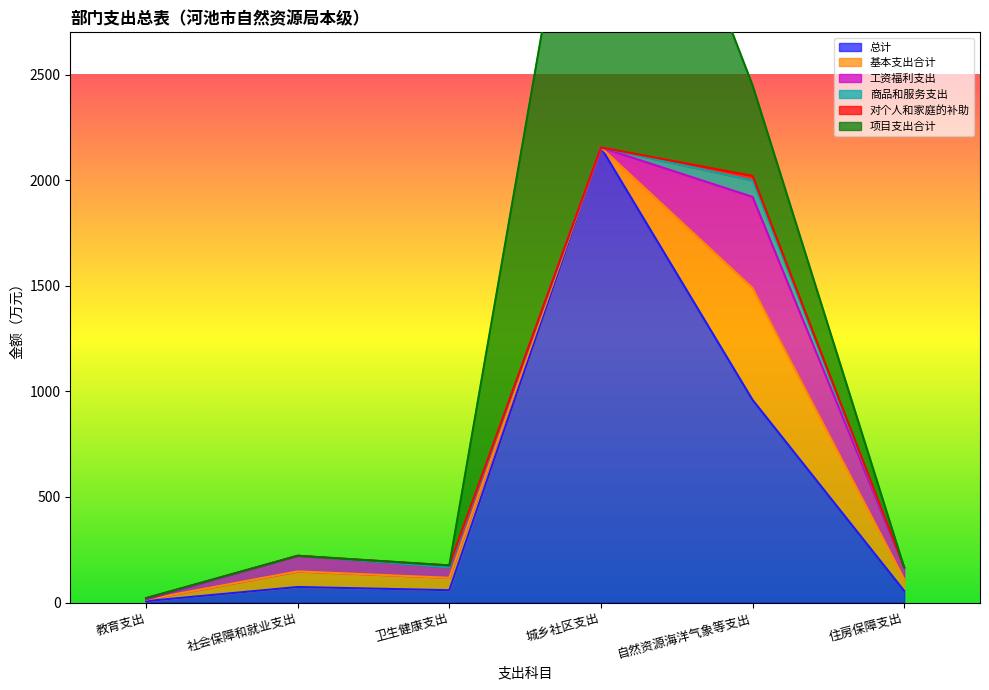

Where is 总计 nearest to the value 1080?

自然资源海洋气象等支出